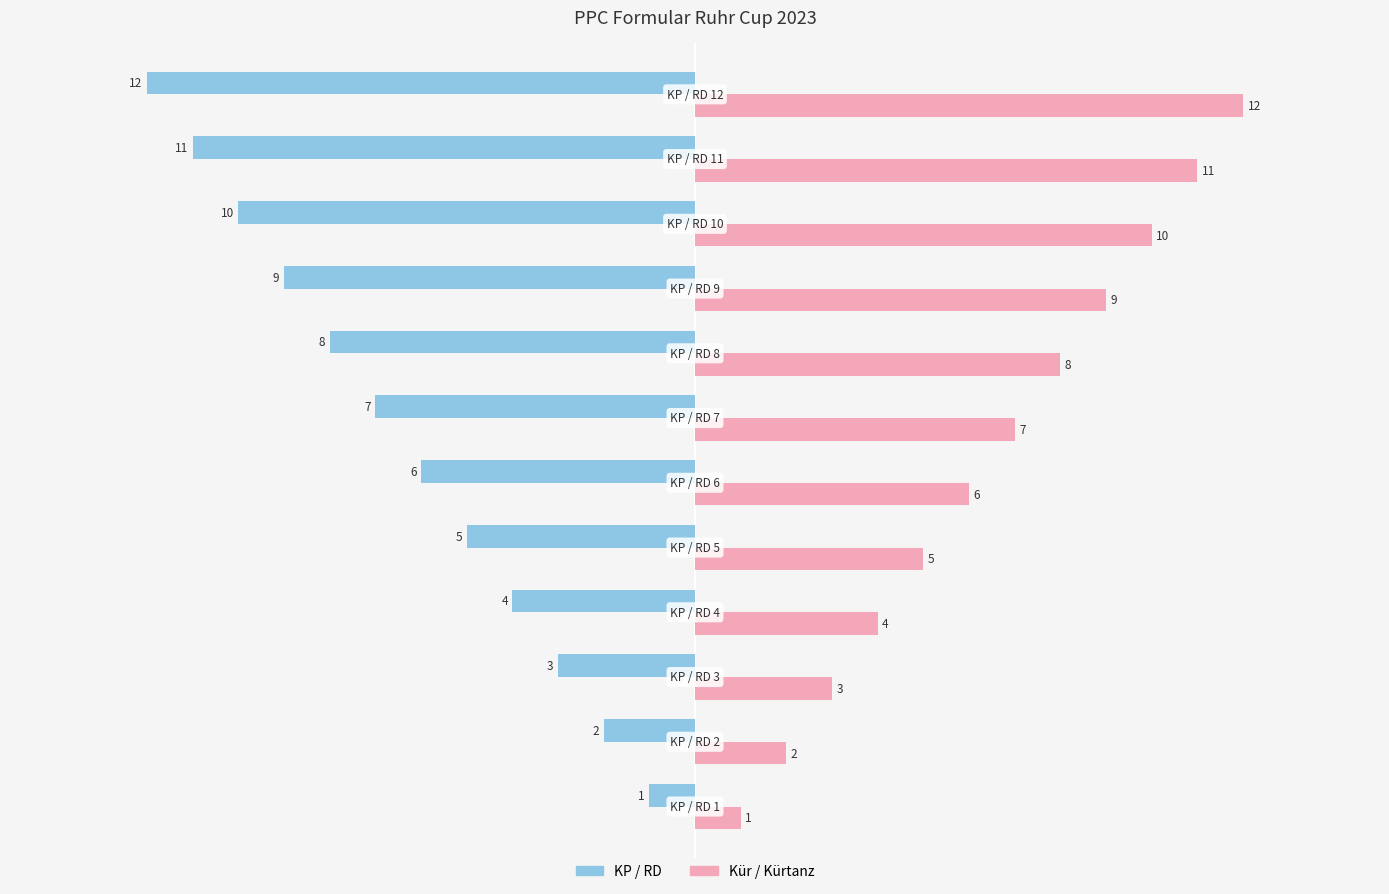

What is the difference between the maximum and minimum values in the KP / RD series?

11